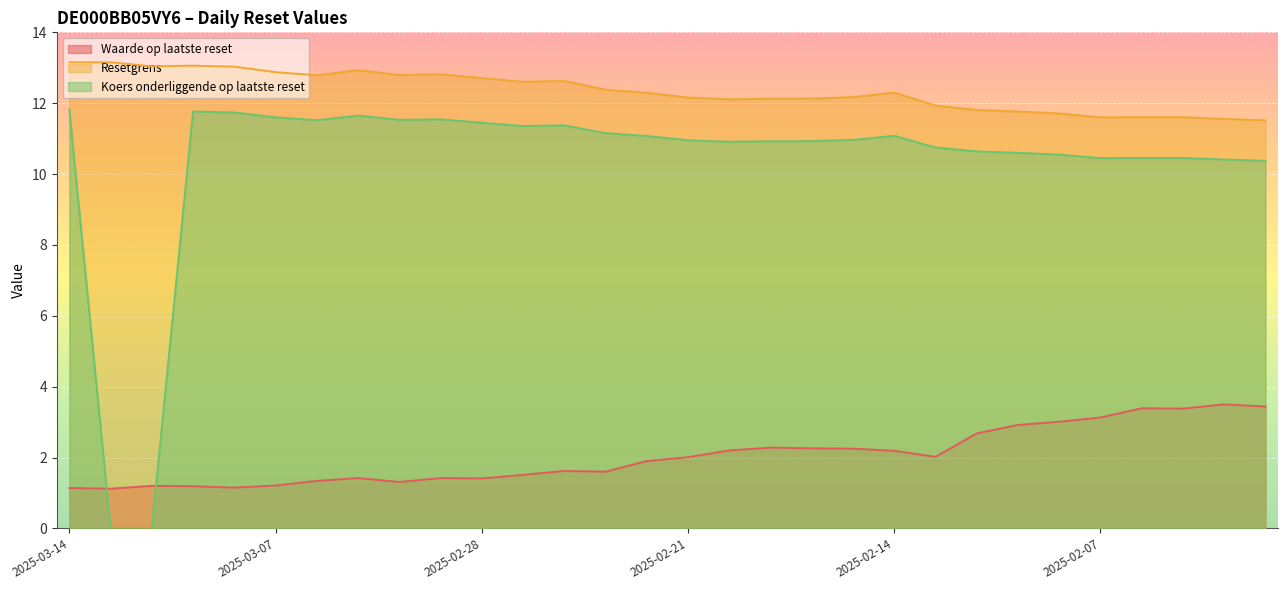

At which category does Koers onderliggende op laatste reset reach its first local valley?

2025-03-06